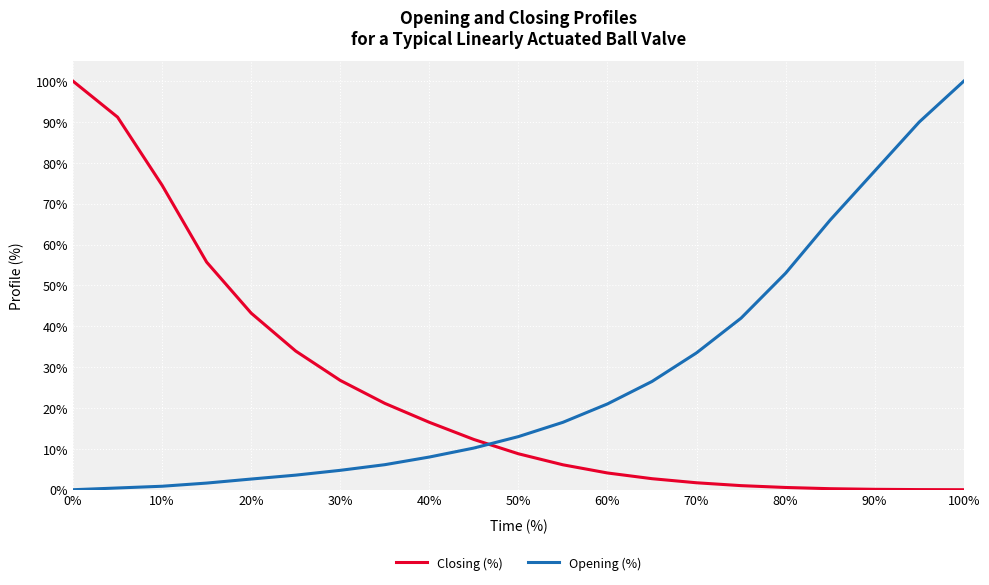

What is the maximum value shown in the chart?

100.0